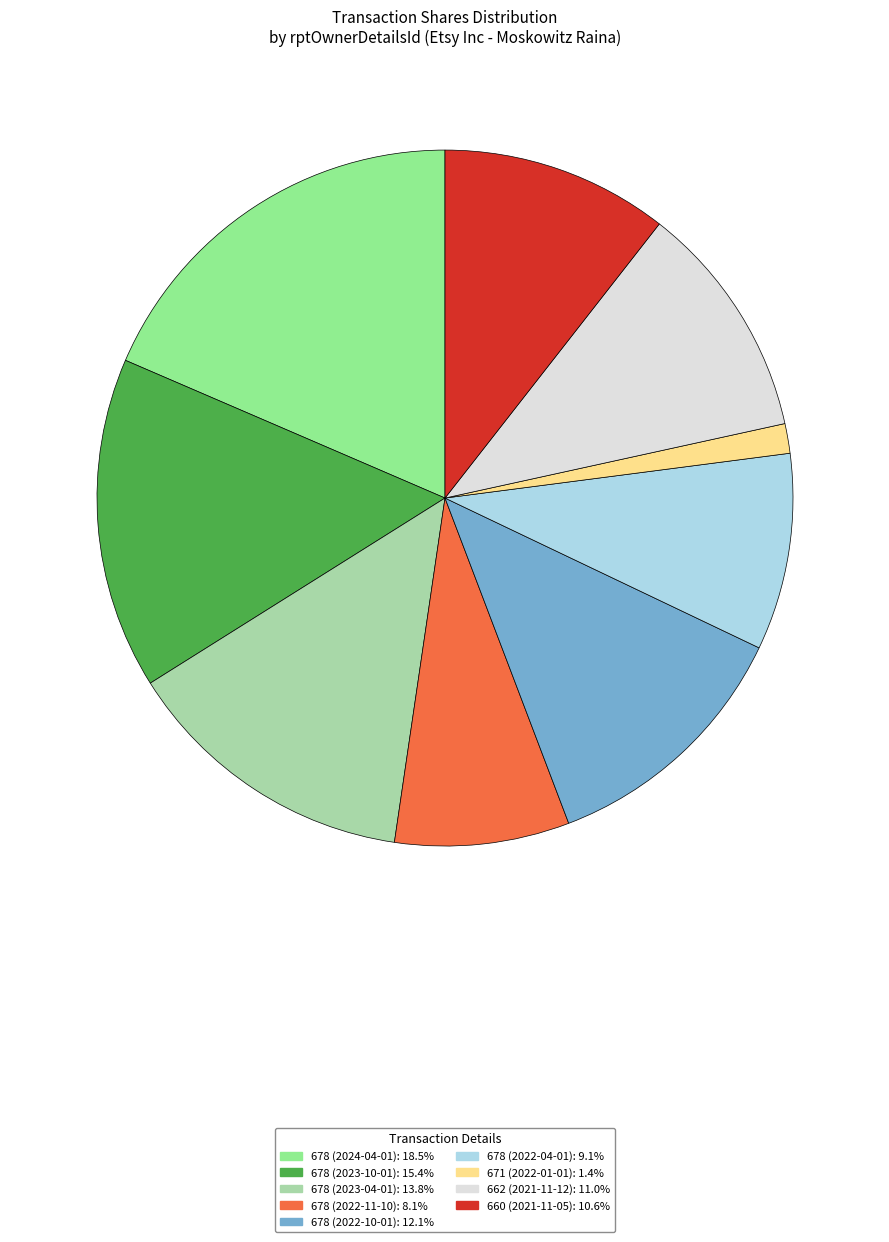

Do 678 (2023-04-01) and 662 (2021-11-12) together represent more than half of the pie?

No